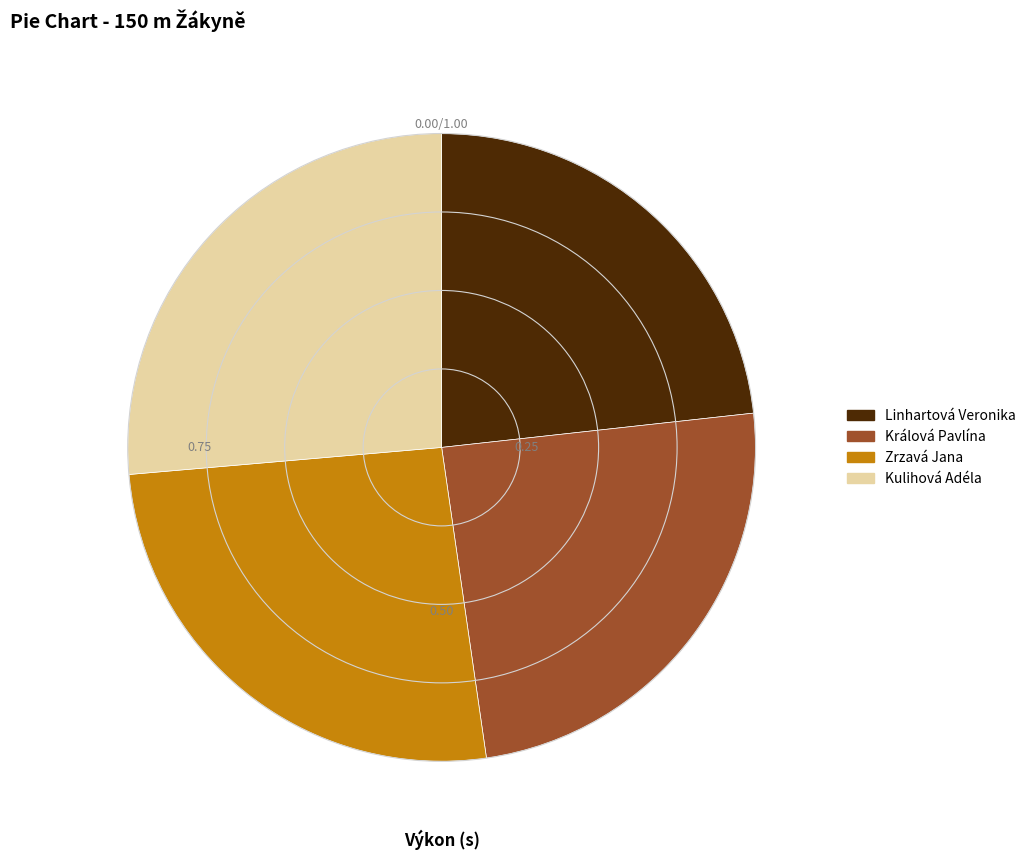

Which has a higher value, Zrzavá Jana or Linhartová Veronika?

Zrzavá Jana